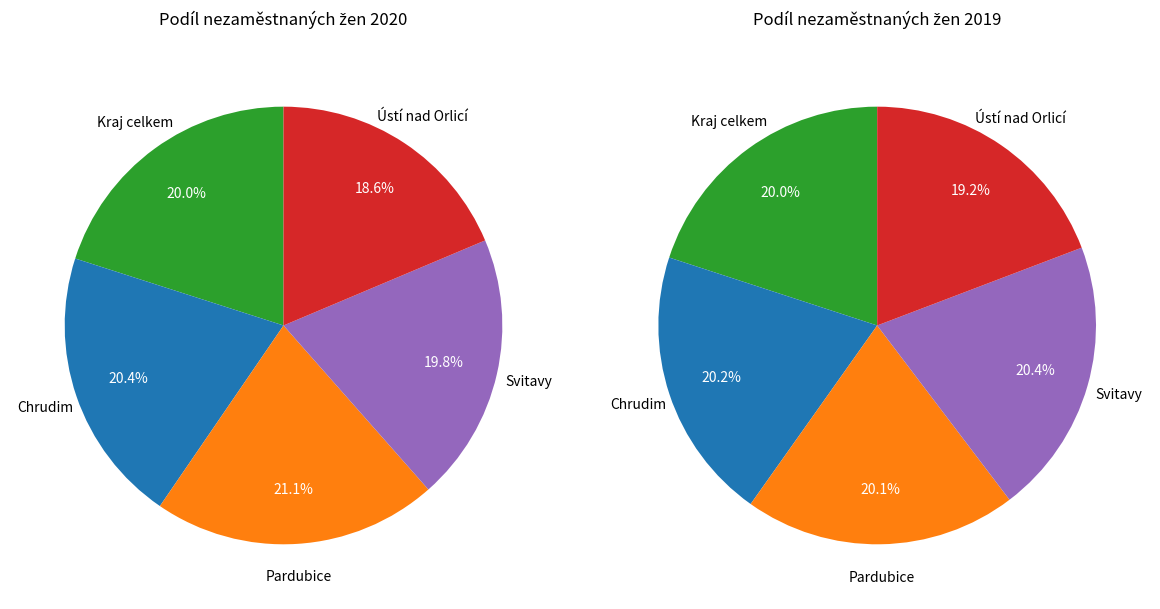

What percentage is the Chrudim slice, to the nearest percent?

20%